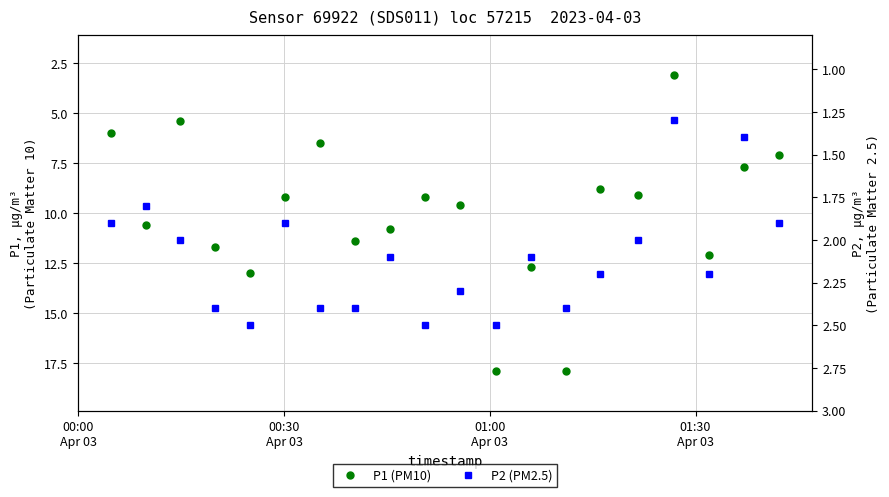

What is the difference between the maximum and minimum values in the P1 (PM10) series?

14.8